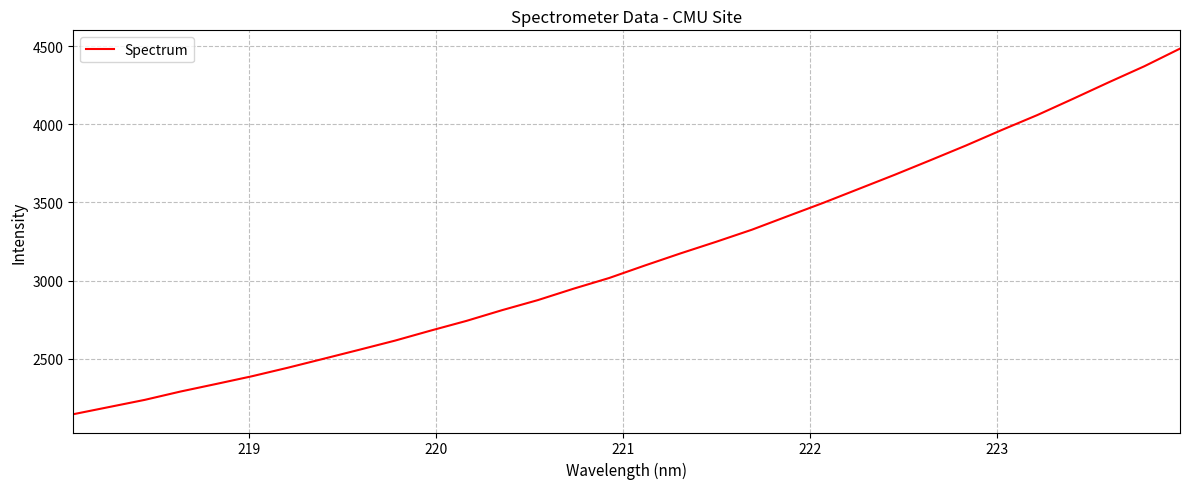

What is the smallest value displayed?

2144.2